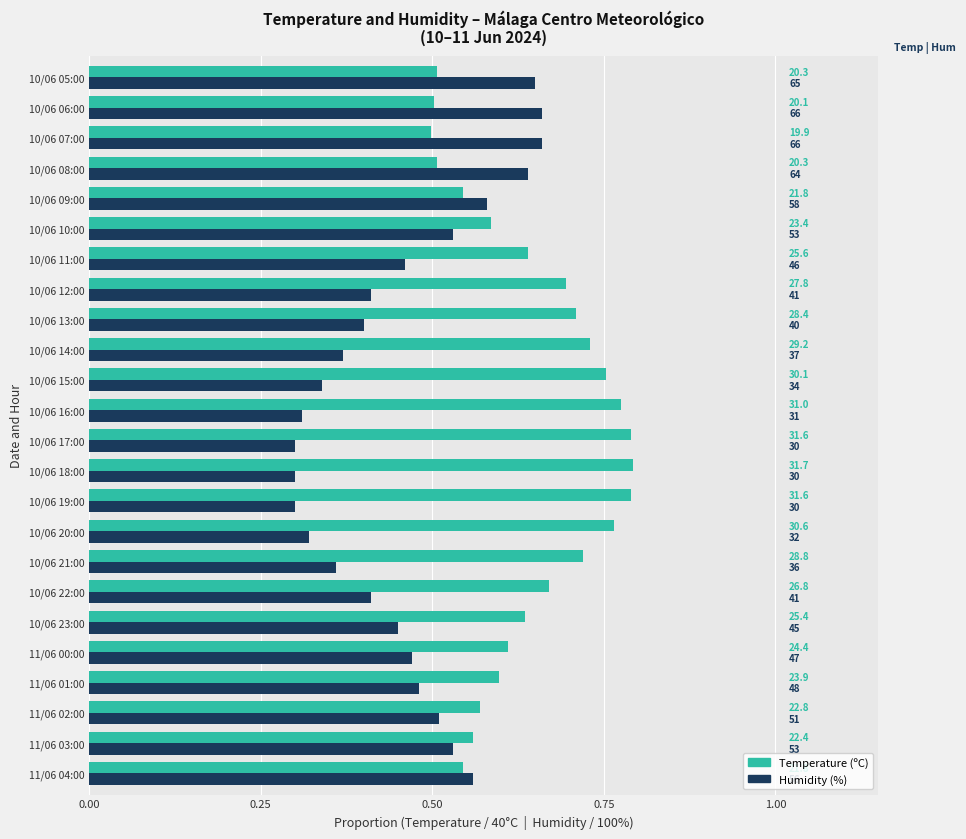

Rank the series by their maximum value, from highest to lowest.

Temperature (ºC), Humidity (%)